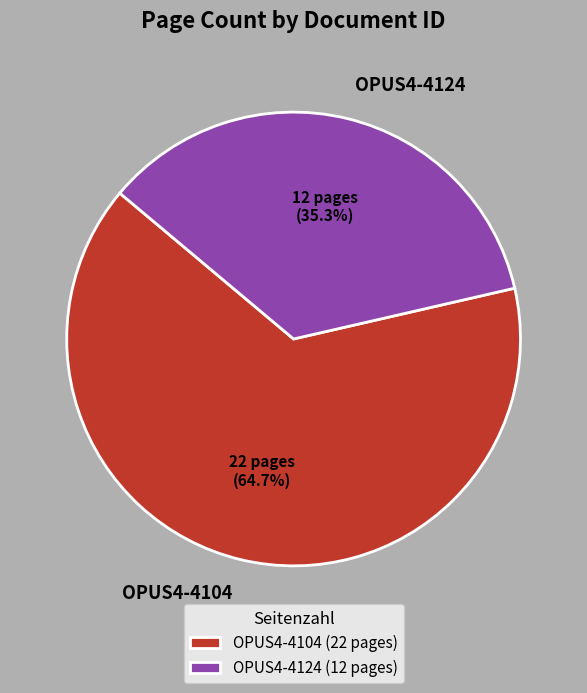

Is it true that OPUS4-4104 is 65% of the pie?

True